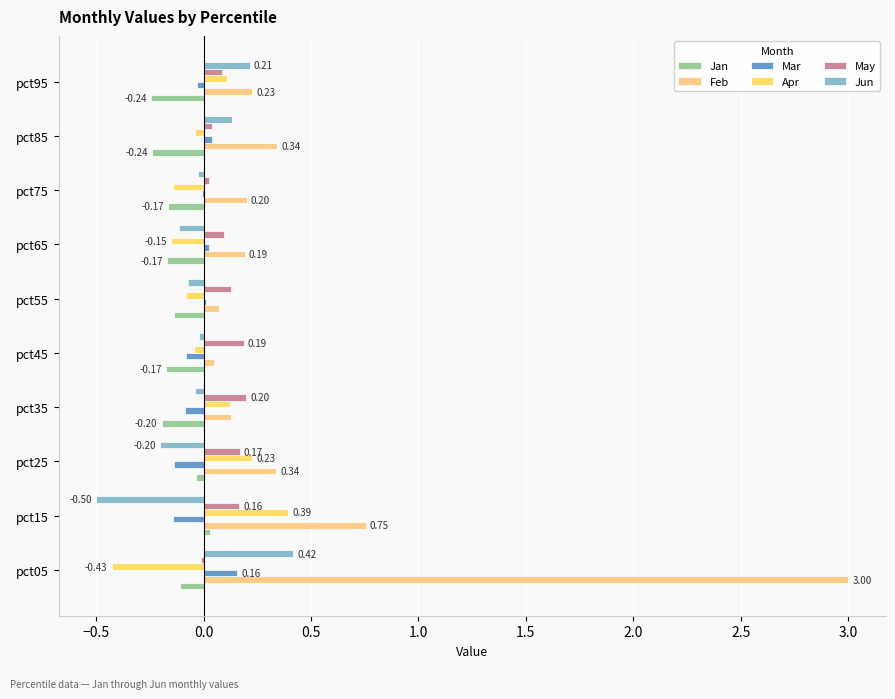

What is the label of the 2nd bar from the right?

3.0